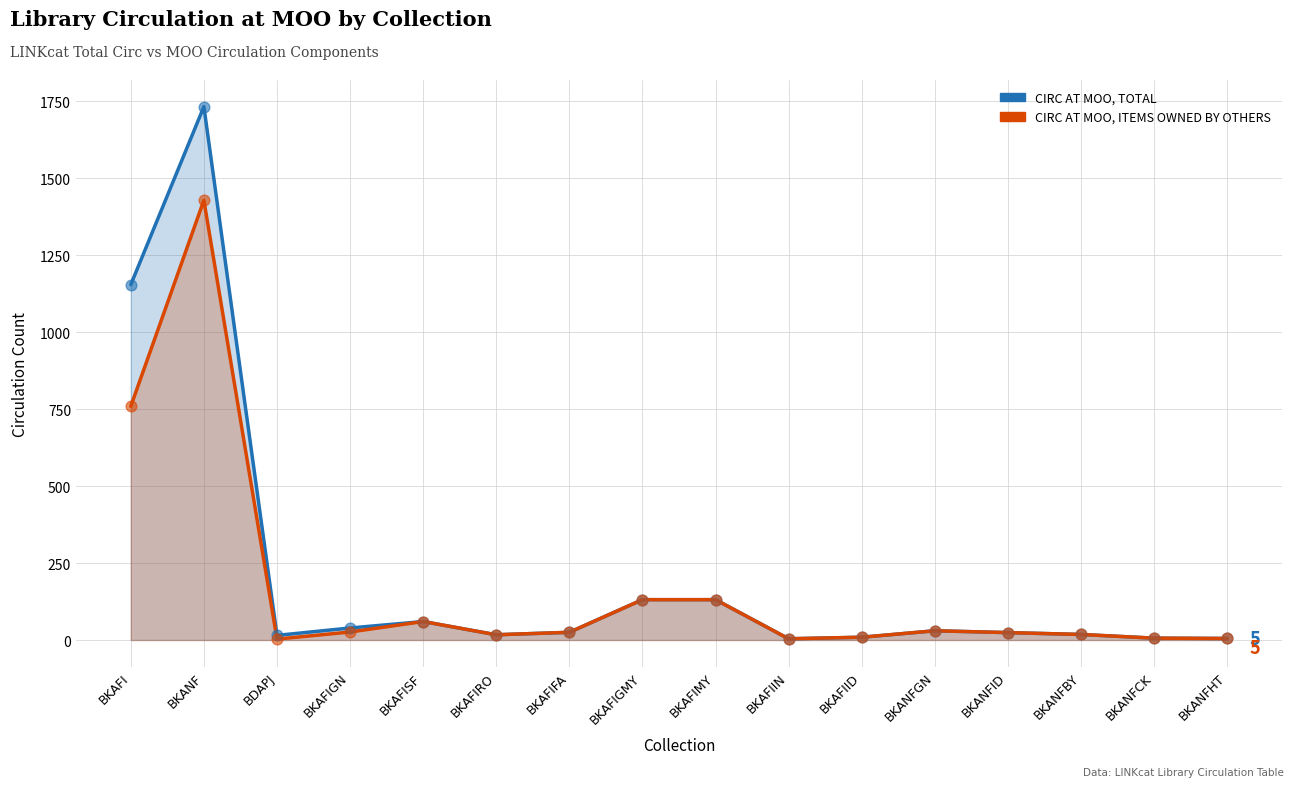

Which series contains the highest Y value?

CIRC AT MOO, TOTAL